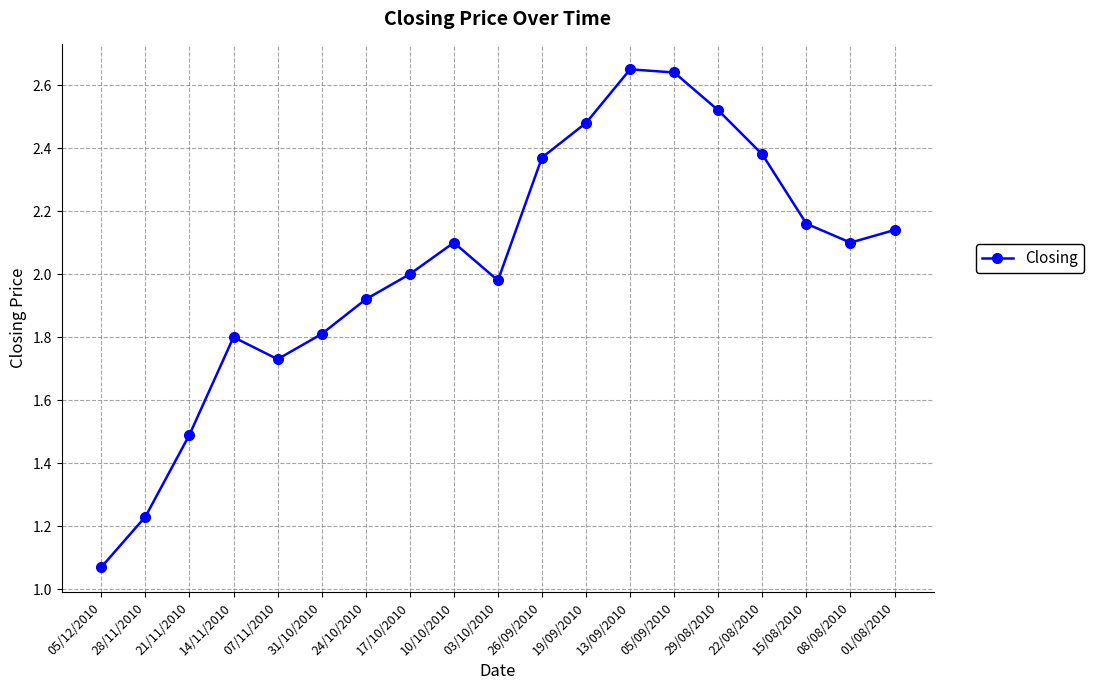

What is the sum of all values?

38.6